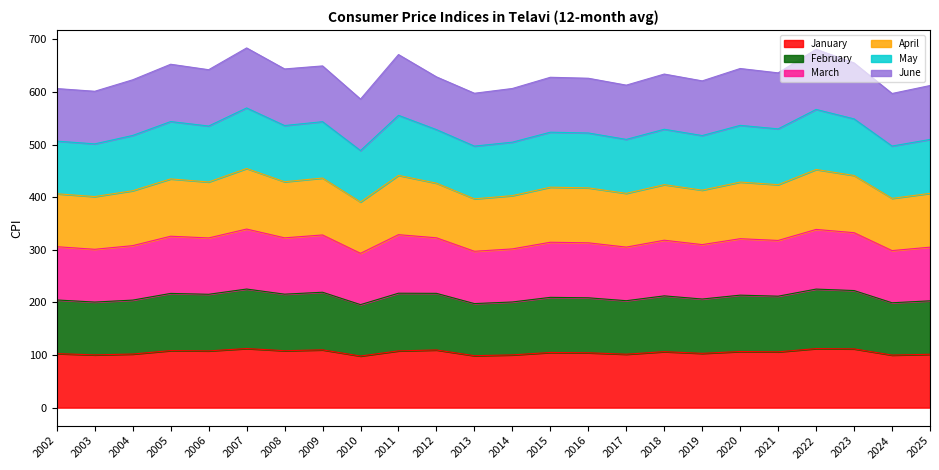

What is the maximum value for January?

112.3